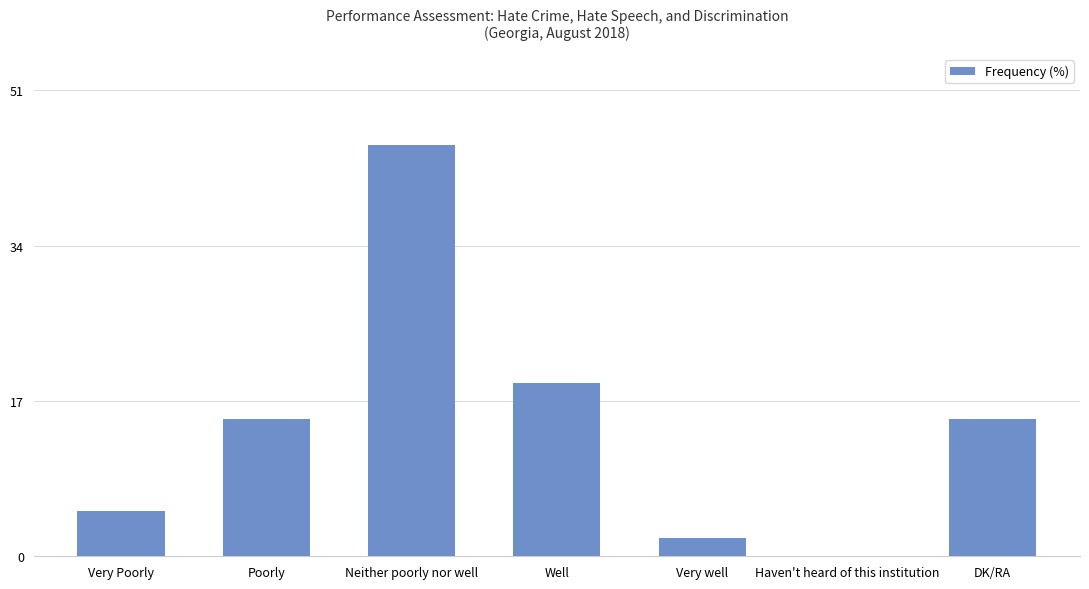

Approximately how many times larger is the value at Very Poorly compared to Poorly?

0.3